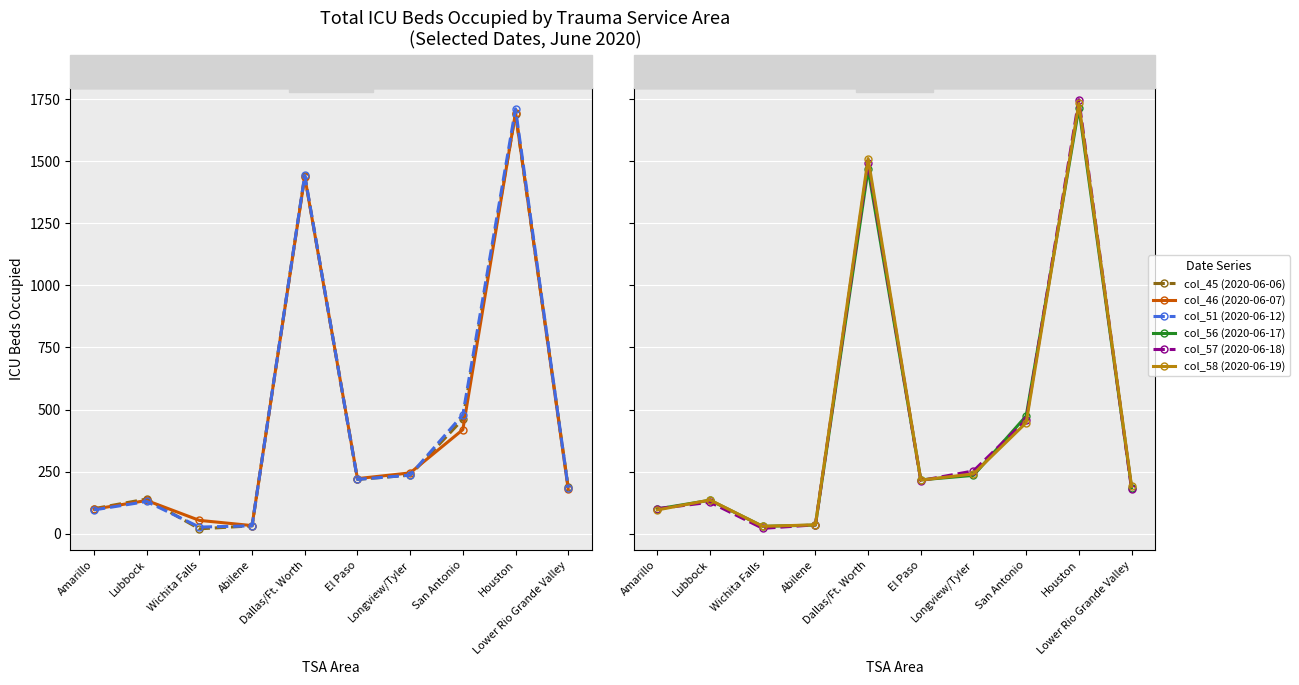

True or false: col_58 (2020-06-19) and col_56 (2020-06-17) intersect in this chart.

True